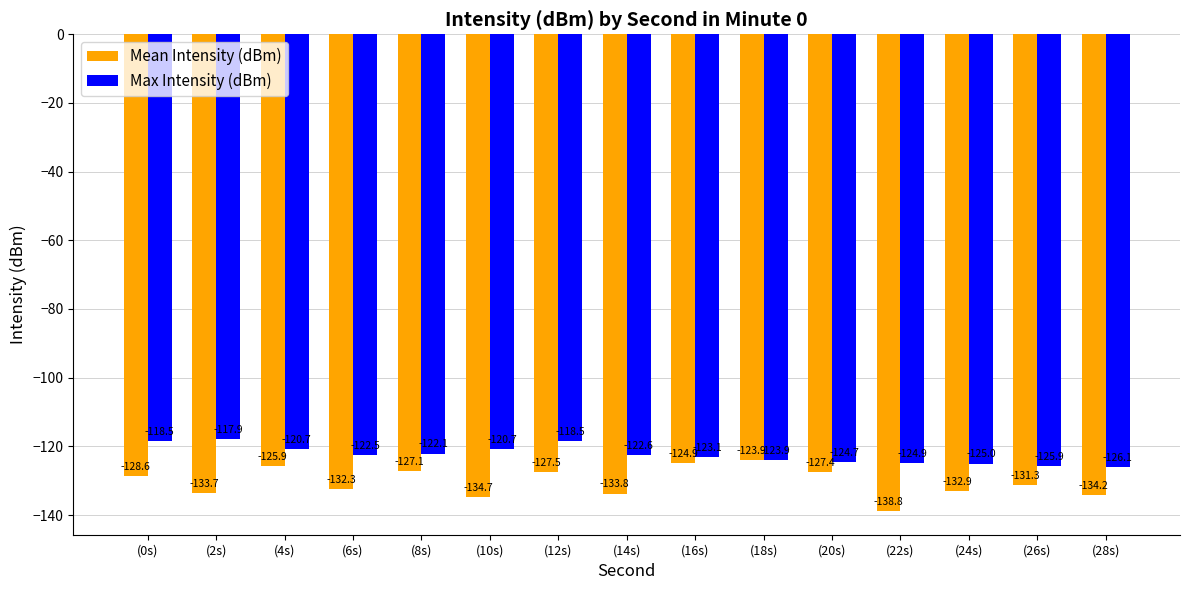

How many groups of bars are there?

15